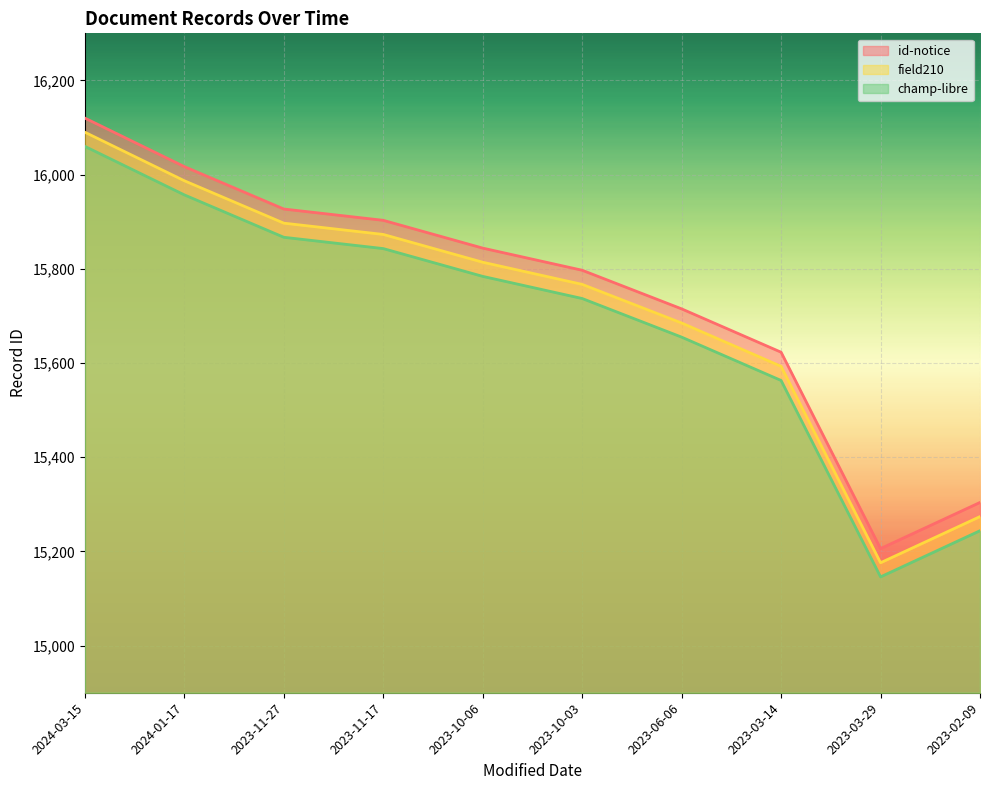

True or false: field210 and id-notice intersect in this chart.

False